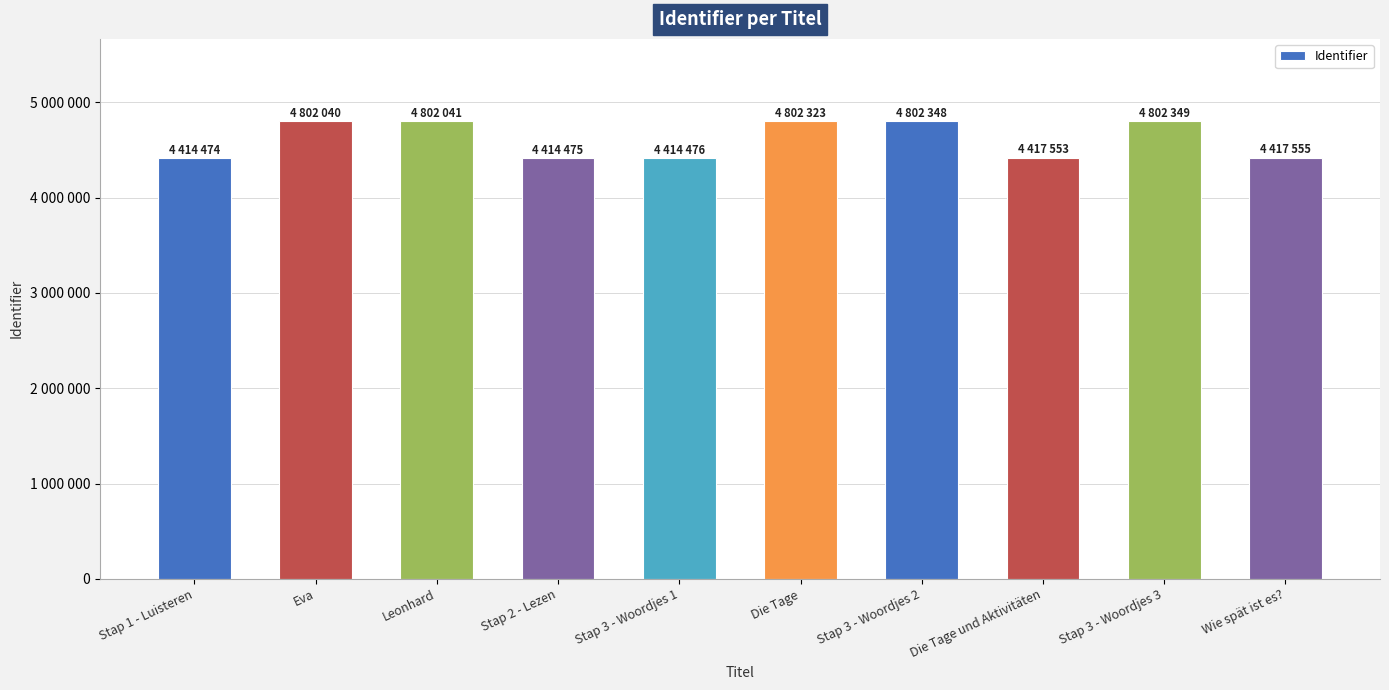

What is the approximate value at Eva, to the nearest 100?

4802000